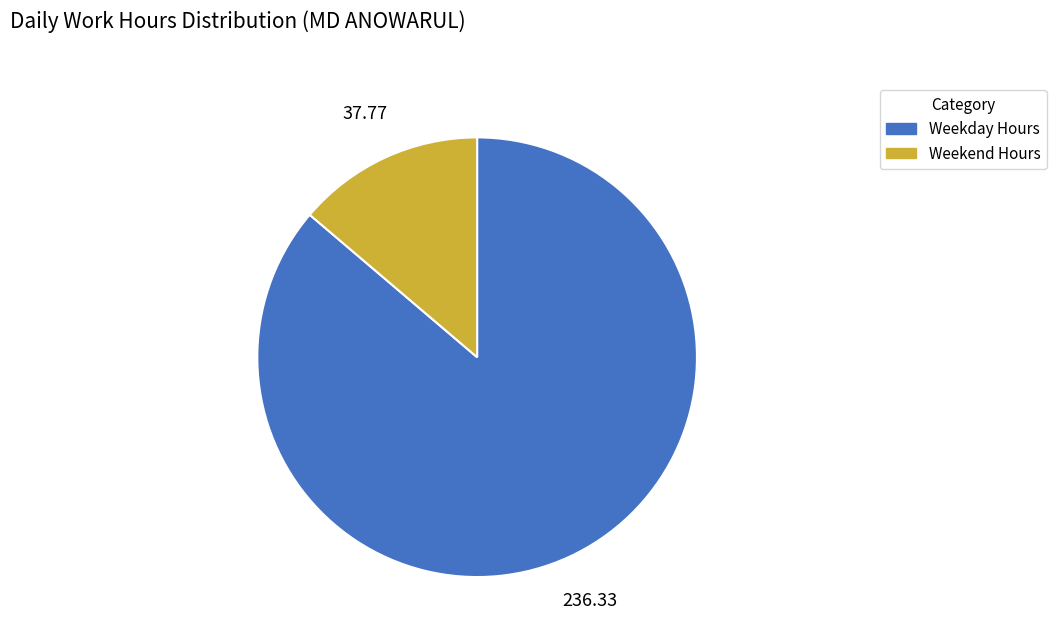

Combined, do Weekend Hours and Weekday Hours account for over 50%?

Yes